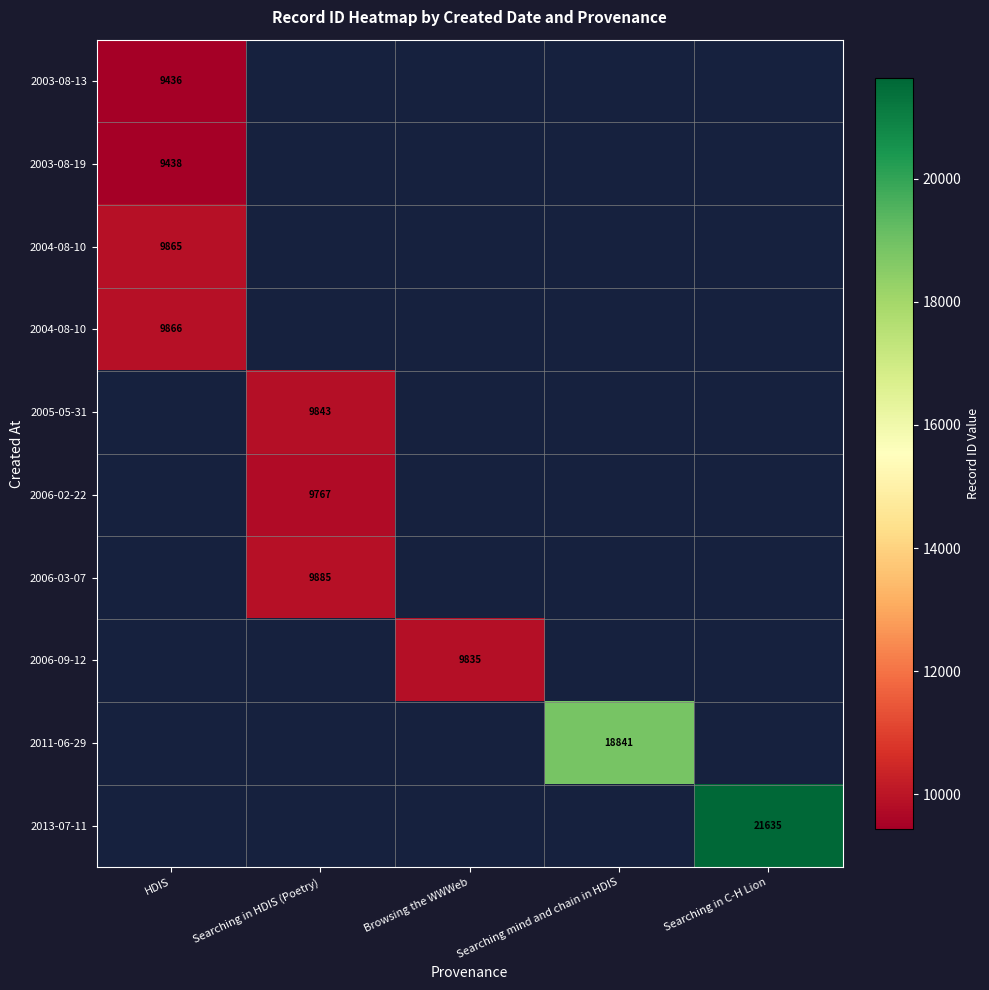

Which category has the highest value across all series?

Searching in C-H Lion